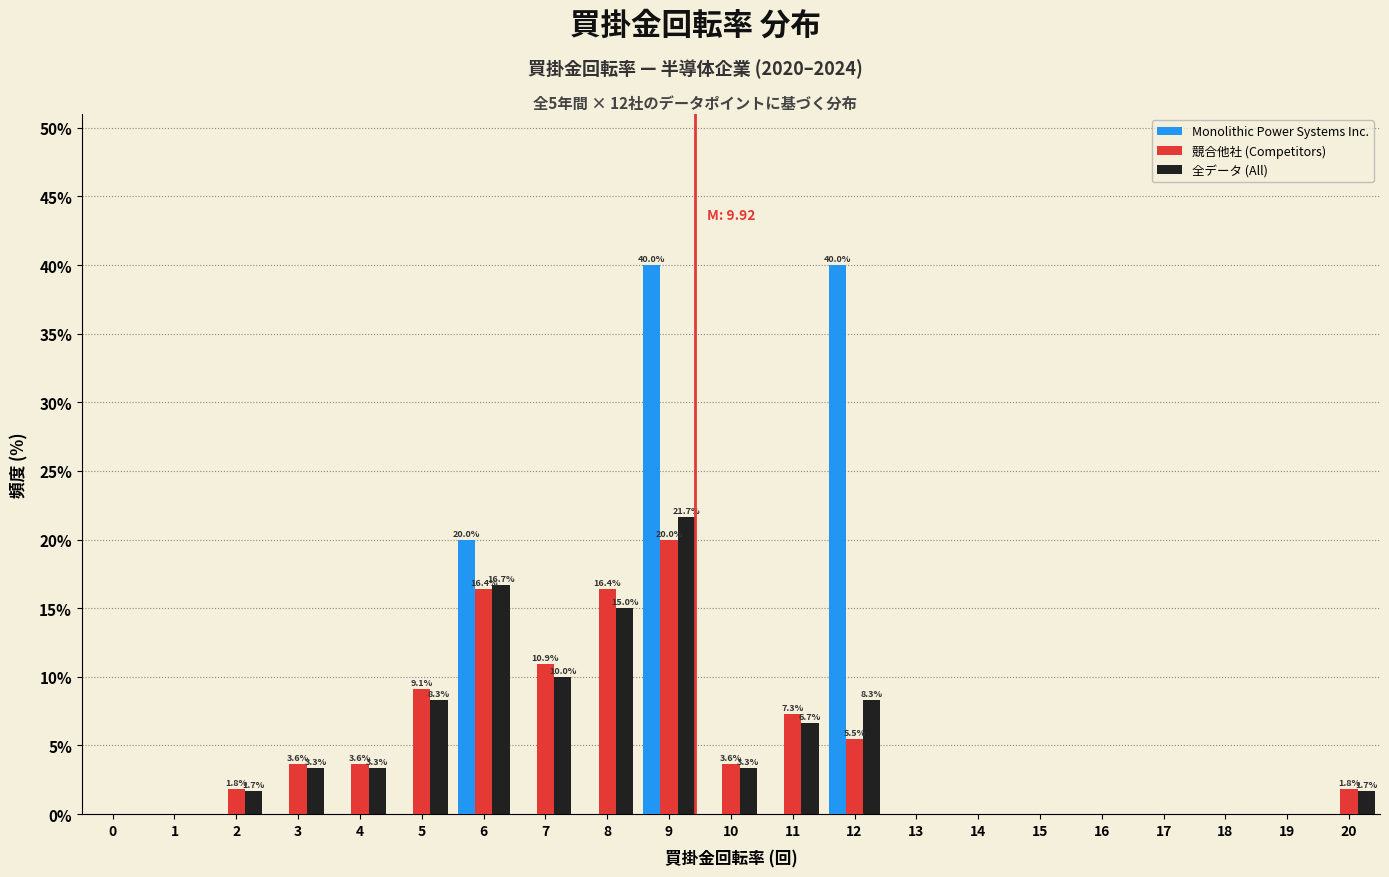

The value of 競合他社 (Competitors) at 5 is 12.0. True or false?

False